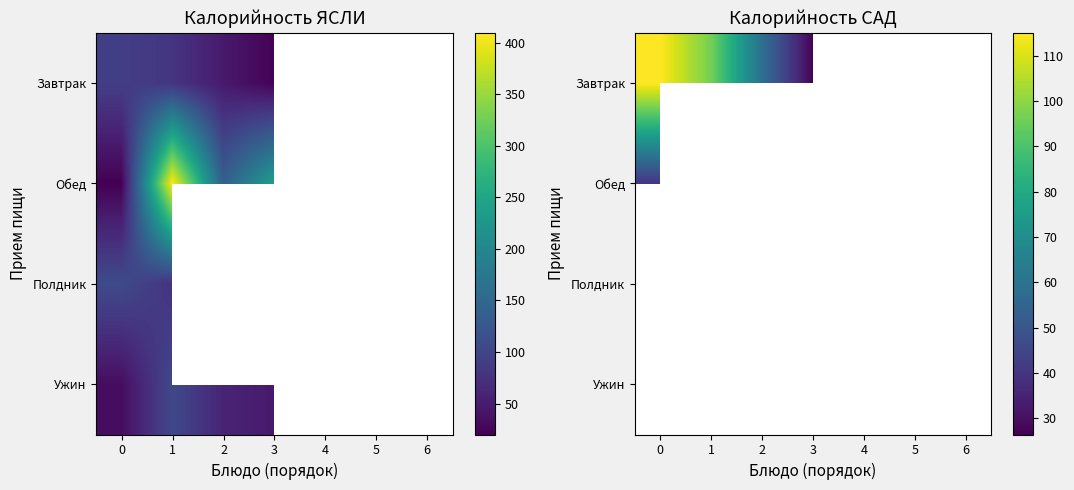

At 1, list the series in order from smallest to largest.

Обед, Полдник, Ужин, Завтрак